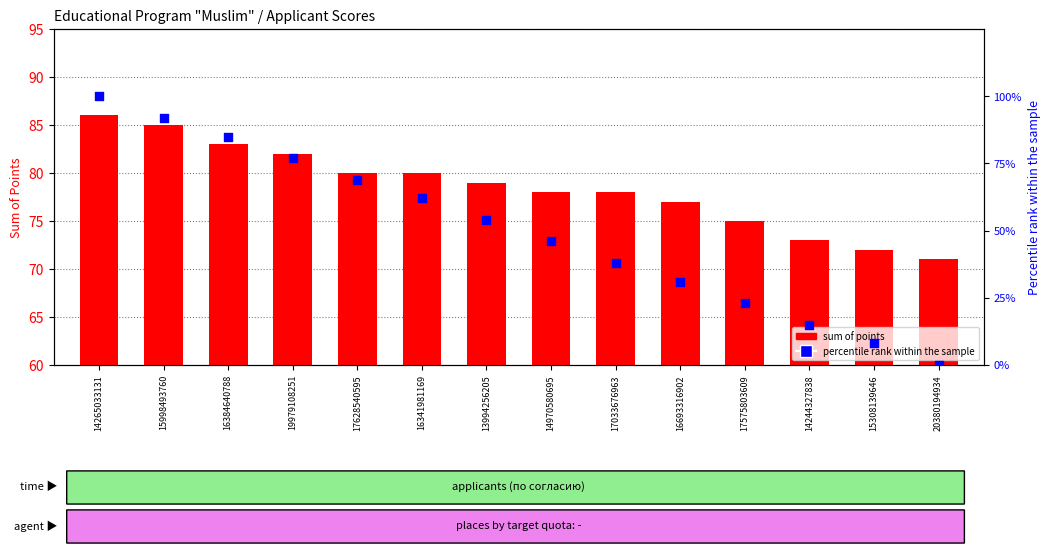

At how many categories does at least one series exceed 1?

14